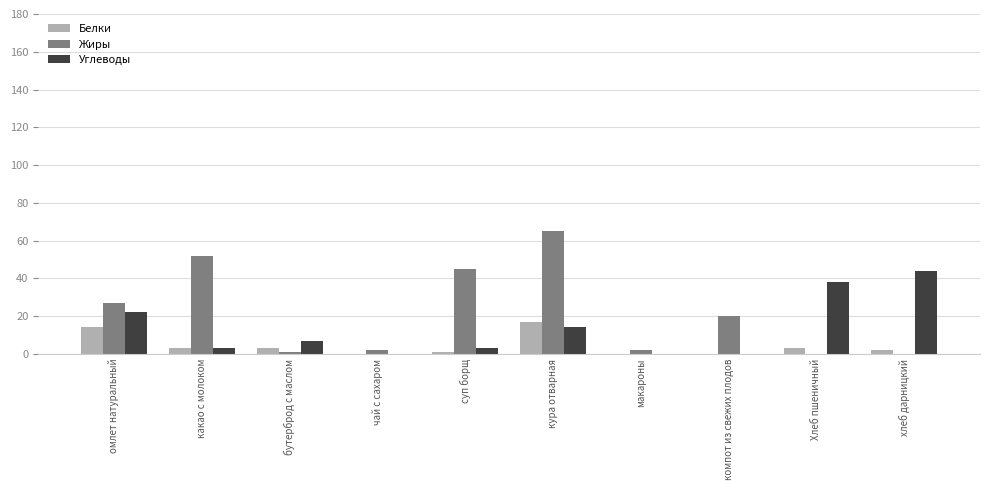

Which category has the highest value in the Углеводы series?

хлеб дарницкий